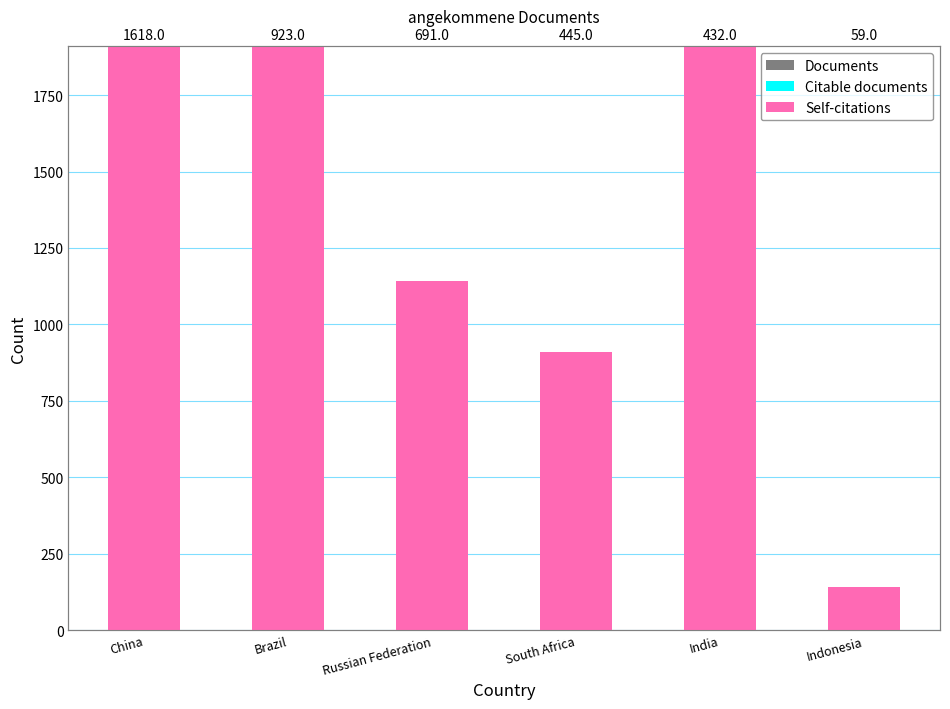

Is it true that Documents equals 691 at Russian Federation?

True